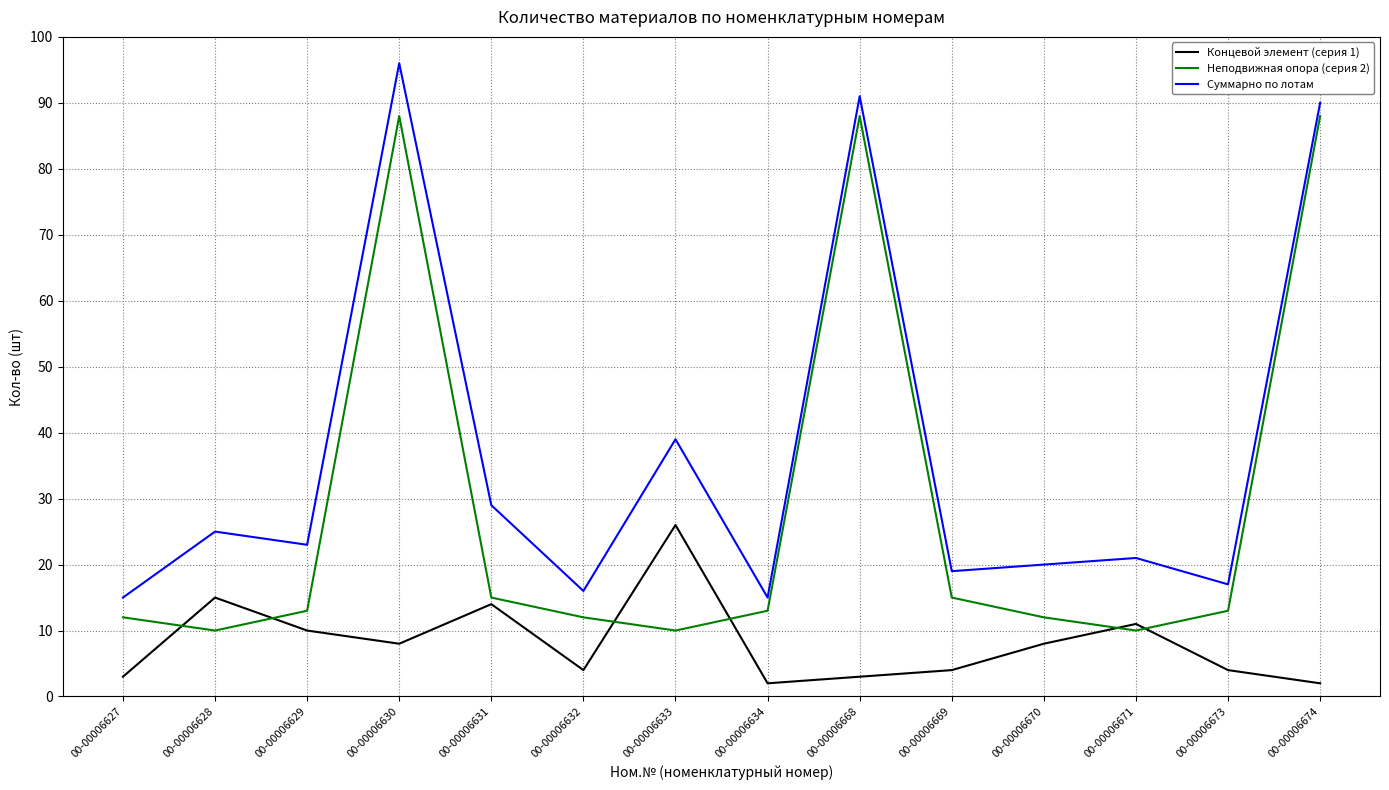

What is the average value of the Суммарно по лотам series?

37